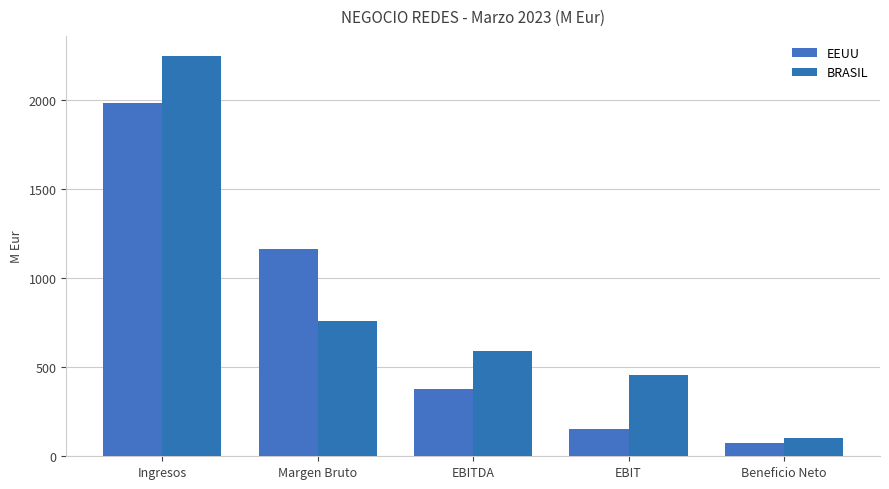

What position from the right is Margen Bruto?

4